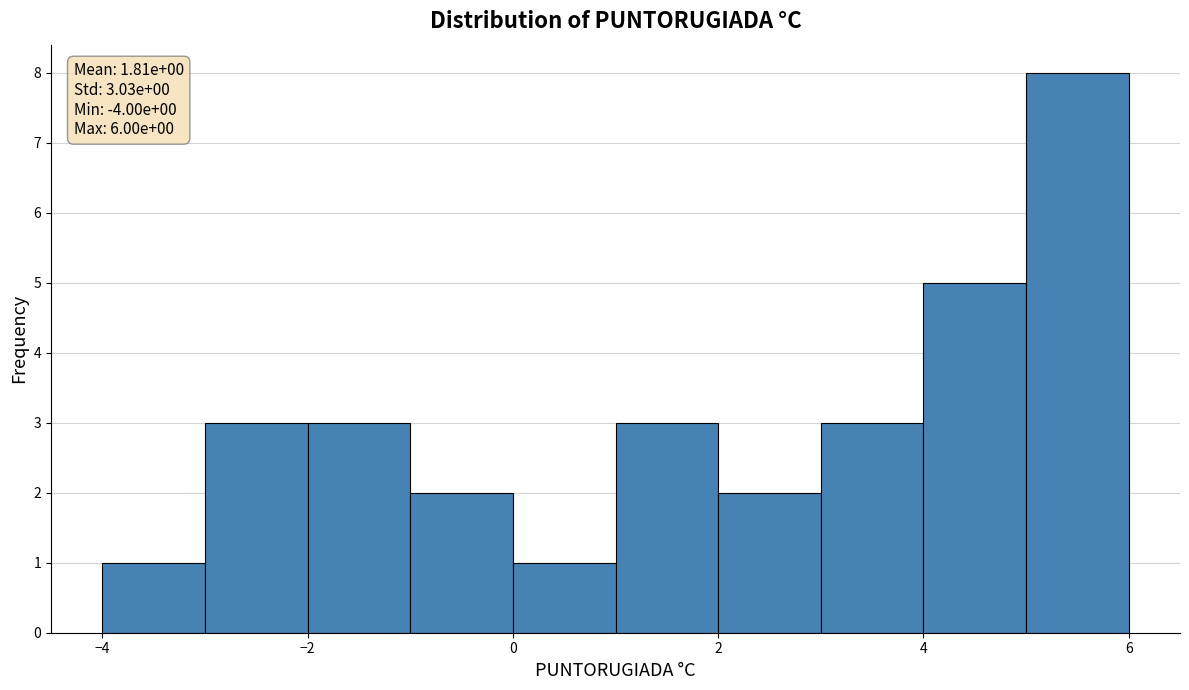

Which range on the x-axis has the tallest bar?

5 to 6